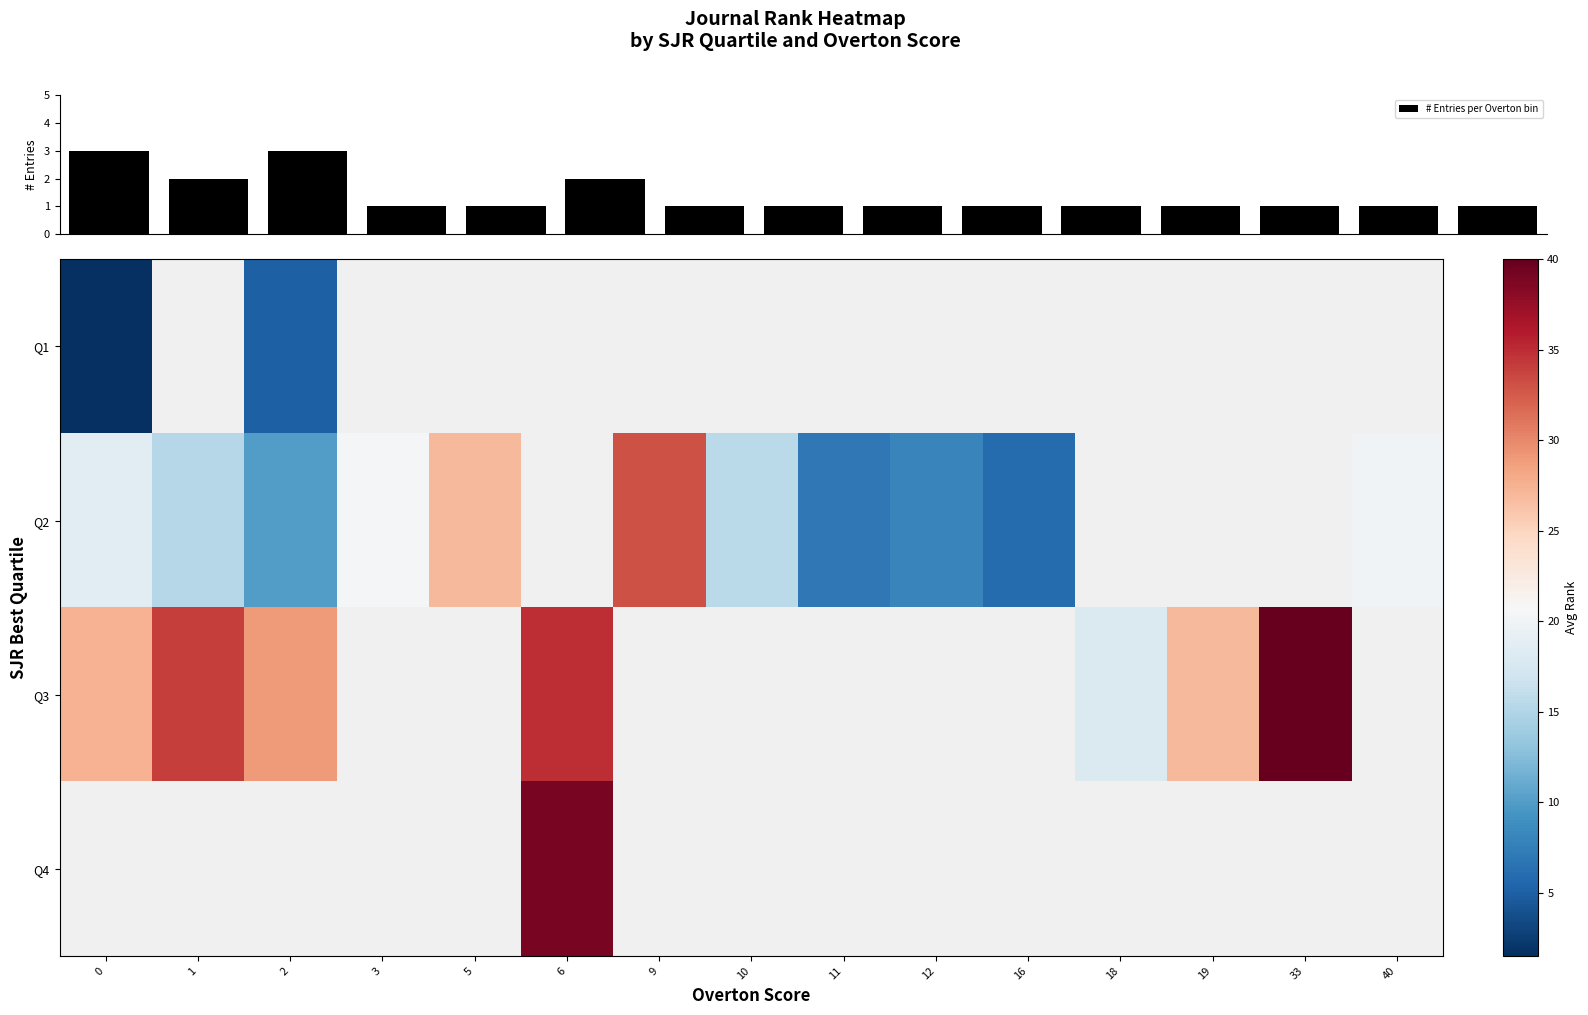

Is it true that # Entries per Overton bin equals 1.0 at 12?

True